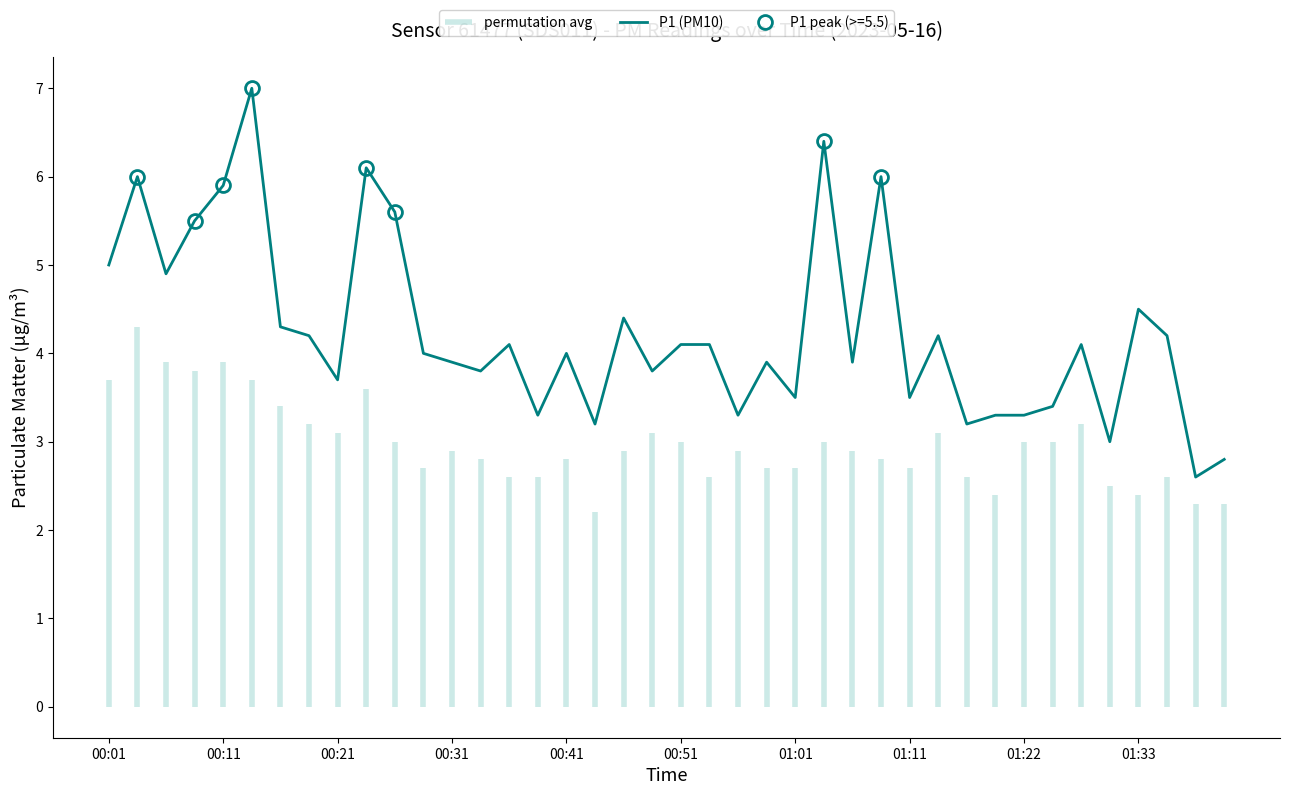

How many points are higher than both their immediate neighbors (excluding endpoints)?

12